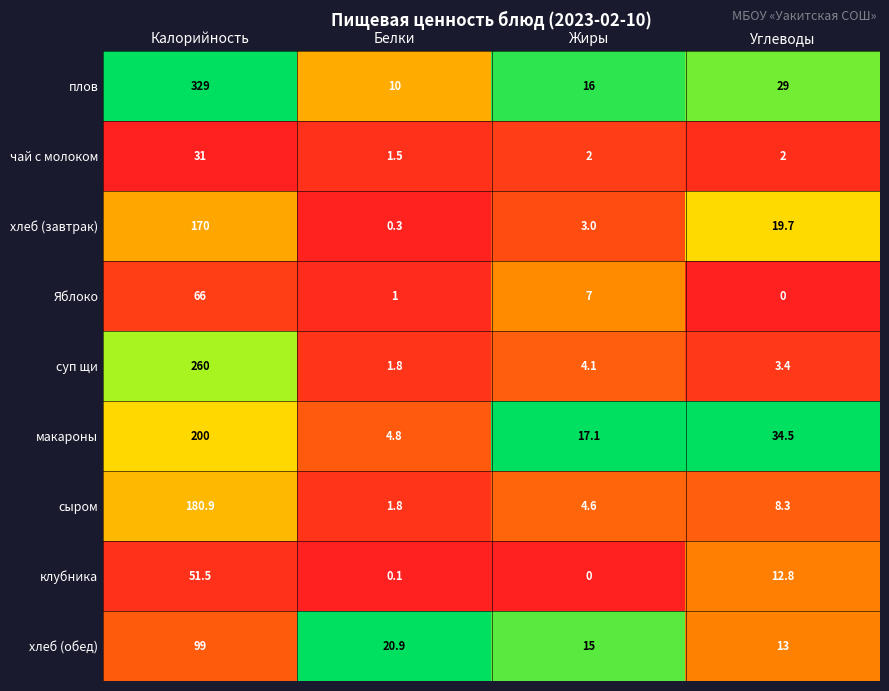

What is the spread (max minus min) of values at Углеводы?

34.5